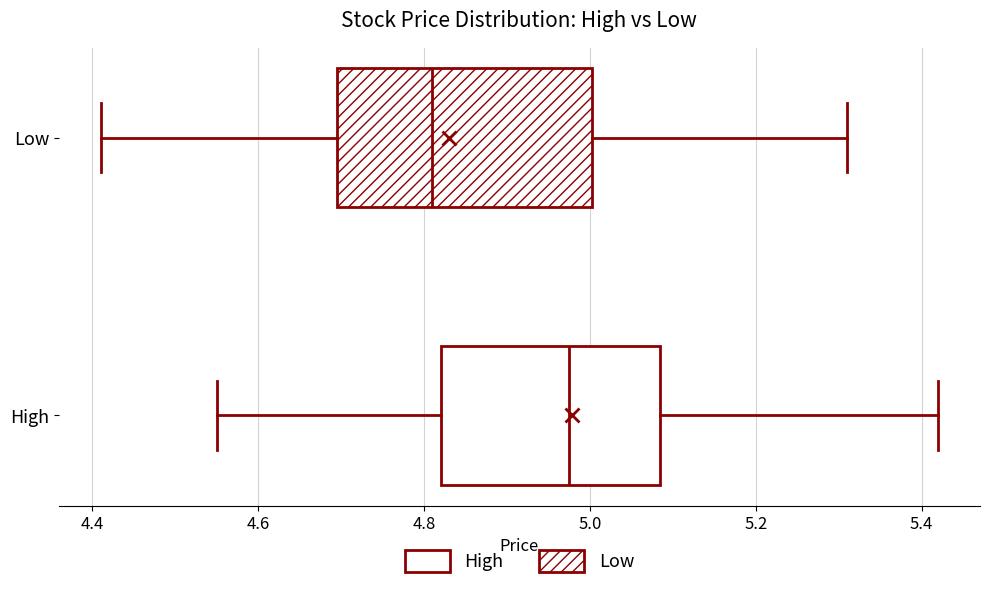

Reading bottom to top, transcribe this box plot: for each box, give where its median line is, the range the box spans, and where its two whiskers end, as read against the x-axis. The values are not printed on the chart, so give them approximately, as read against the axis.

High: median 4.98, box 4.82 to 5.08, whiskers 4.56 to 5.42
Low: median 4.82, box 4.70 to 5.00, whiskers 4.42 to 5.32